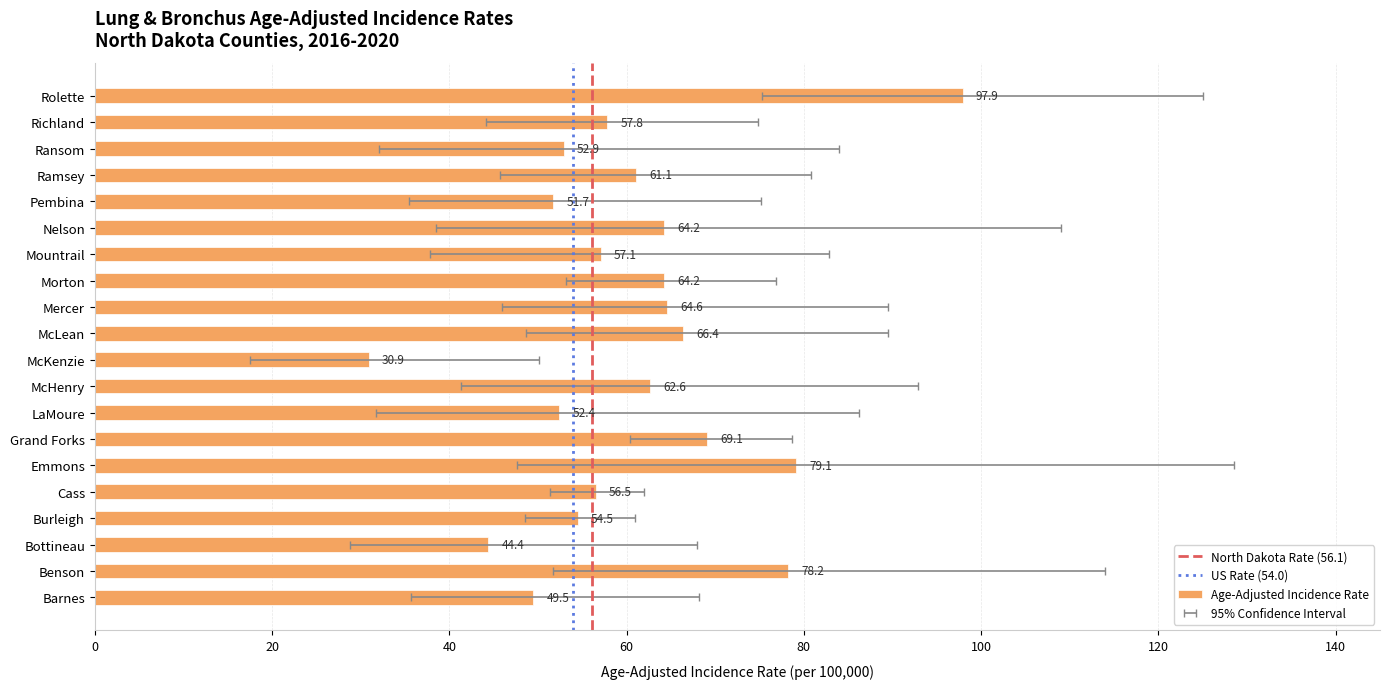

What is the maximum value shown in the chart?

97.9